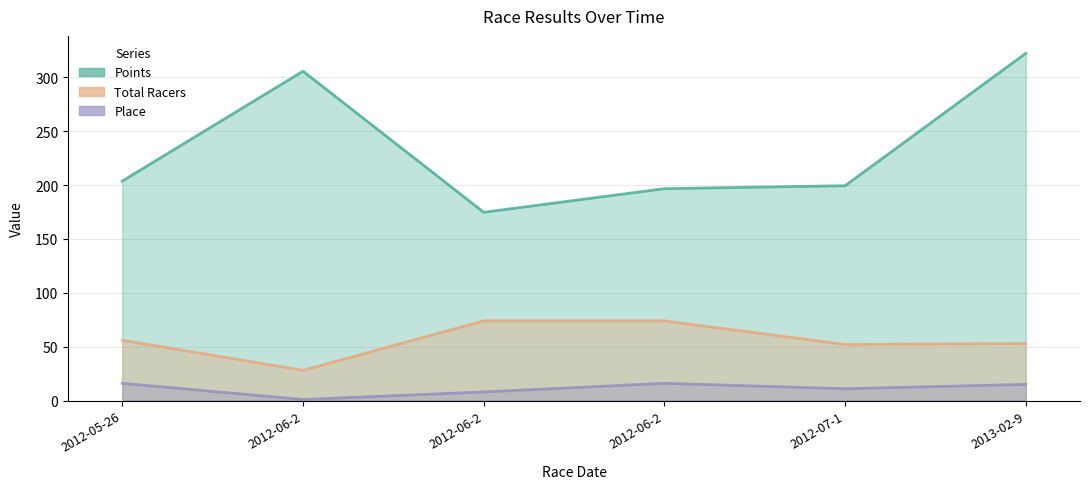

How many distinct data groups are displayed?

3